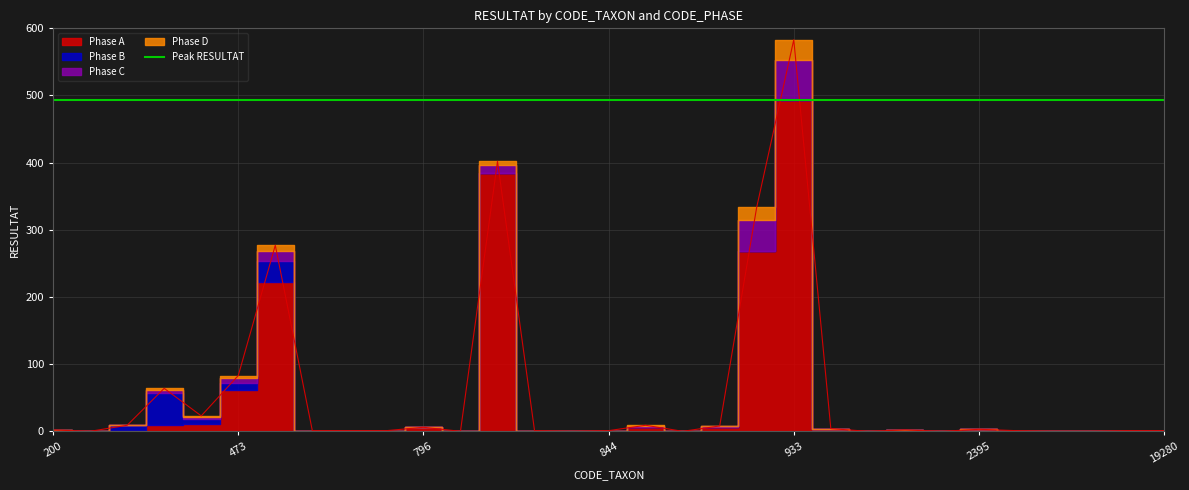

The value of Phase C at 212 is 18. True or false?

False